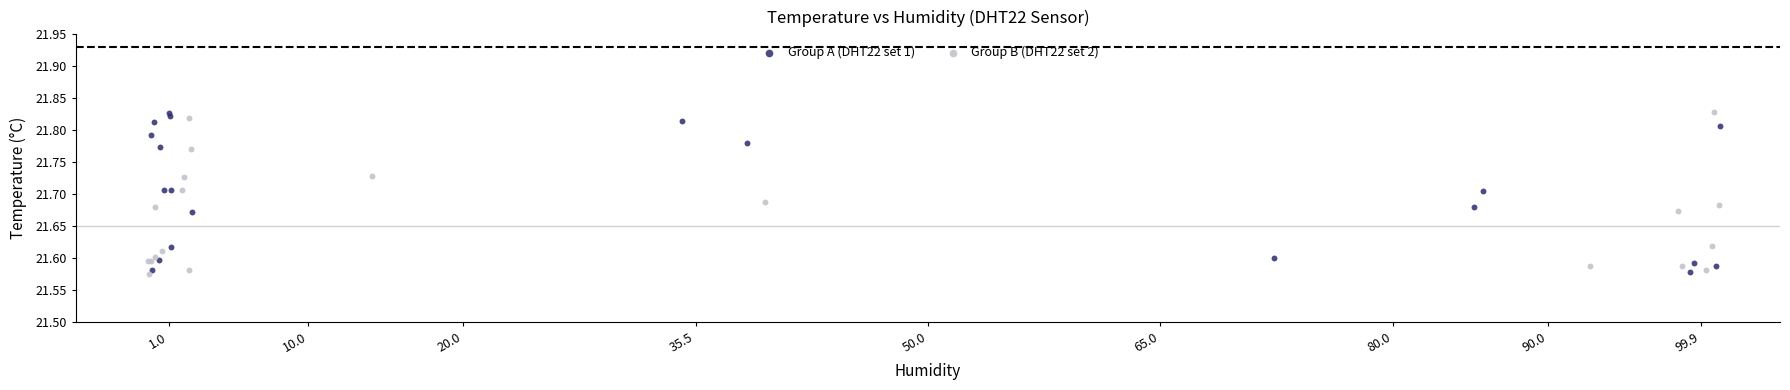

What are all the series names shown in the legend?

Group A (DHT22 set 1), Group B (DHT22 set 2)